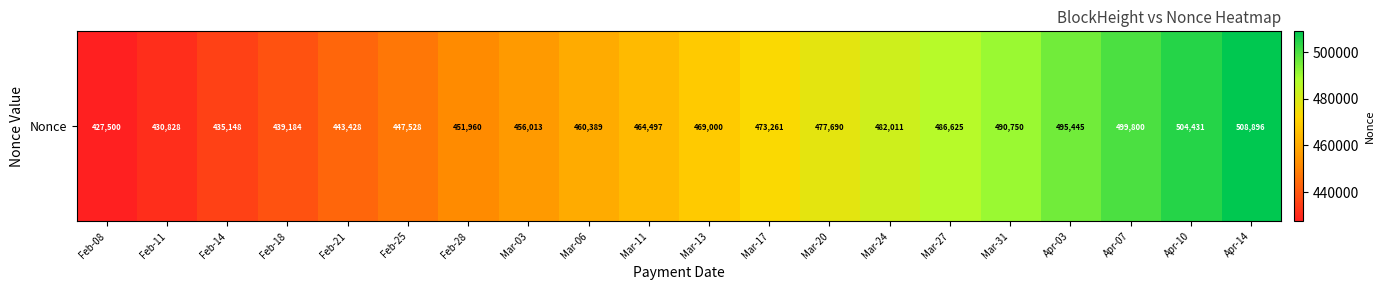

List the labels in order of value, smallest first.

Feb-08, Feb-11, Feb-14, Feb-18, Feb-21, Feb-25, Feb-28, Mar-03, Mar-06, Mar-11, Mar-13, Mar-17, Mar-20, Mar-24, Mar-27, Mar-31, Apr-03, Apr-07, Apr-10, Apr-14